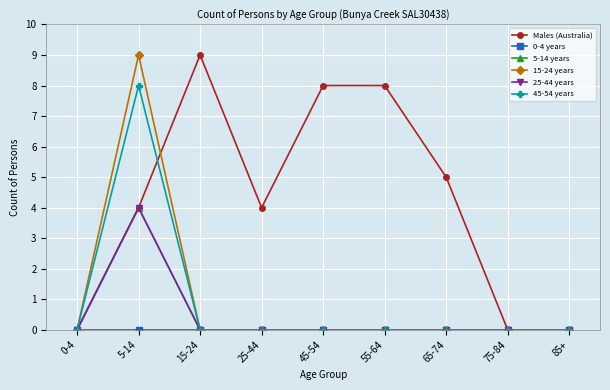

The value of 0-4 years at 0-4 is 0. True or false?

True